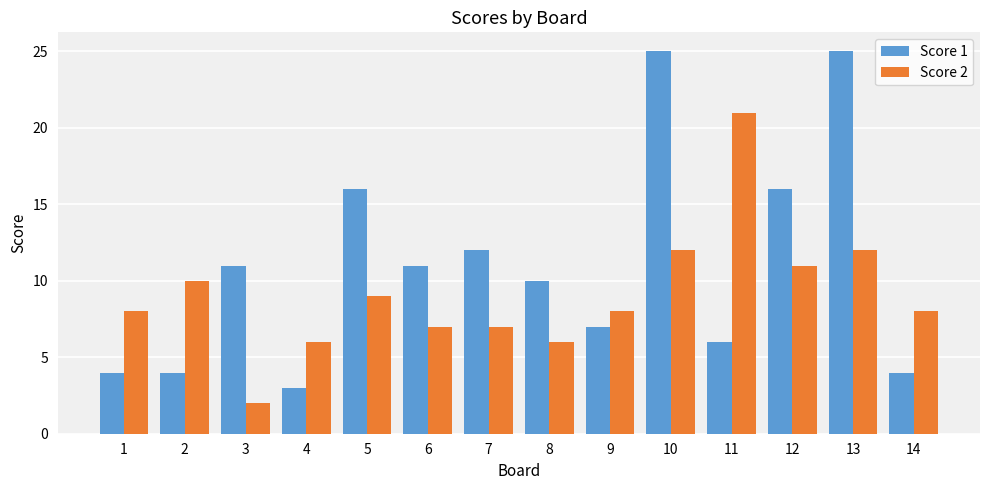

Count the number of data series in this chart.

2